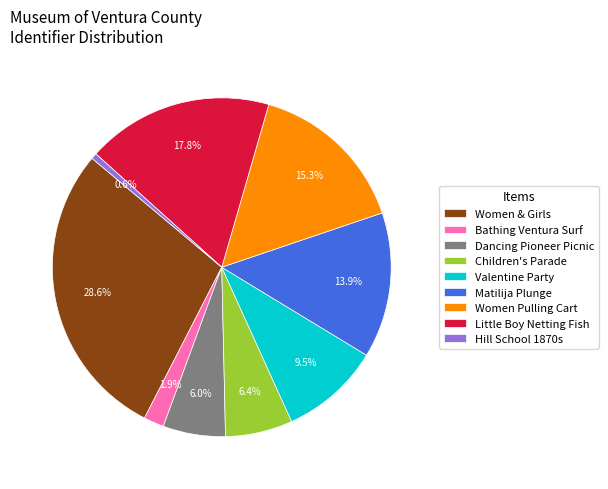

What portion of the pie excludes Dancing Pioneer Picnic?

94.0%